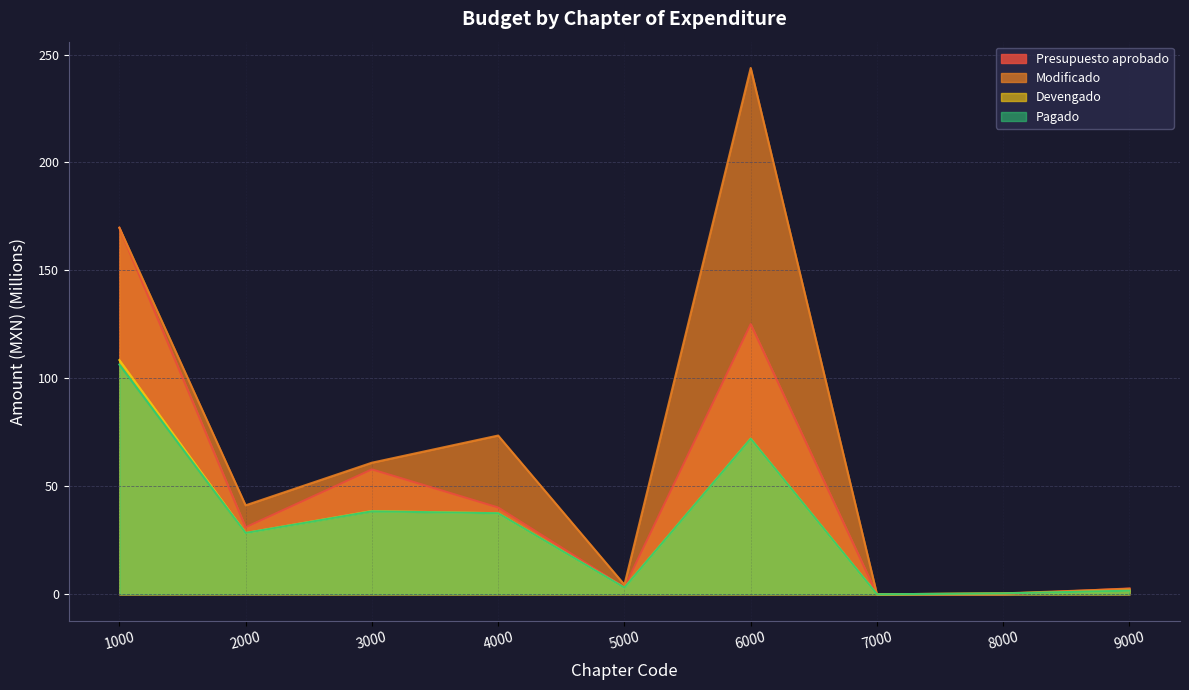

What is the value of the Modificado point at the 9th from the left?

2.5